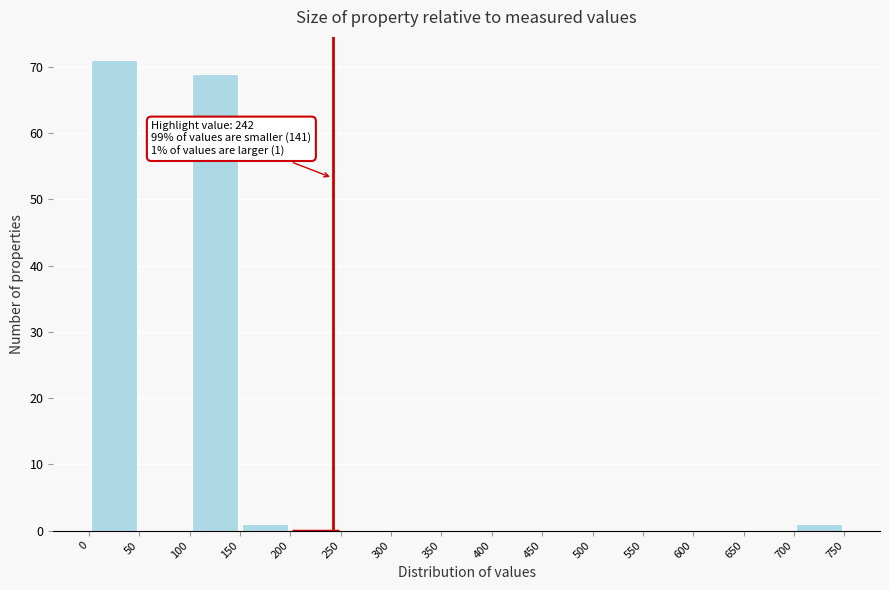

Over which range of the x-axis is the bar tallest?

0 to 50